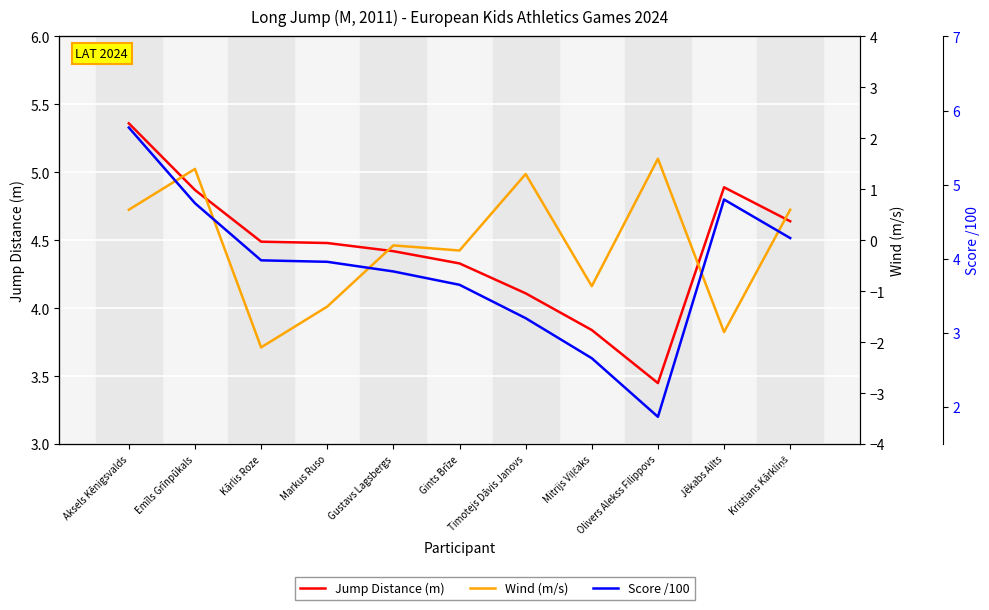

How many data points in Wind (m/s) are less than 0?

6